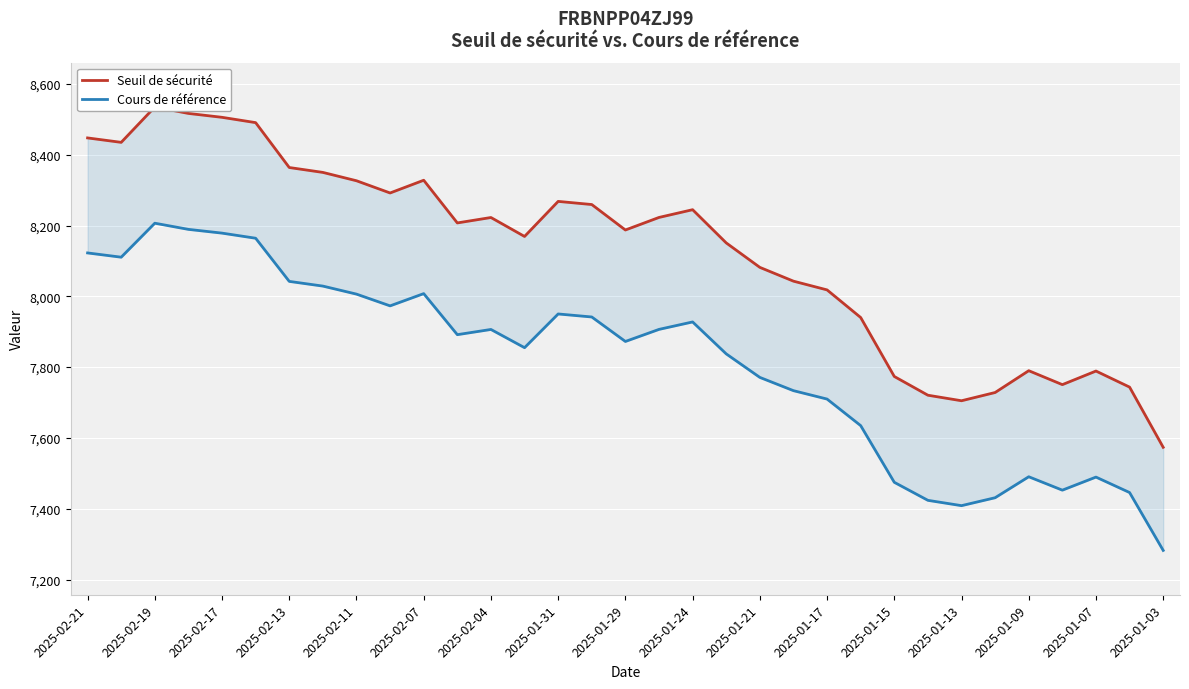

Which series has the largest total across all categories?

Seuil de sécurité